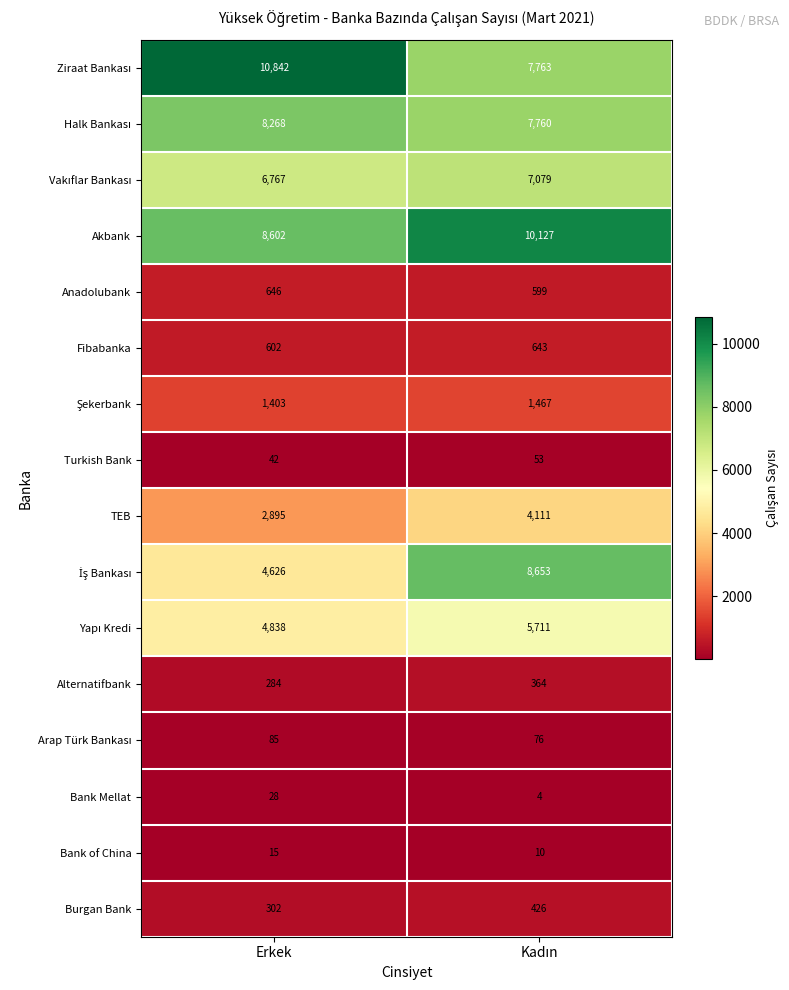

Which category has the highest value across all series?

Erkek